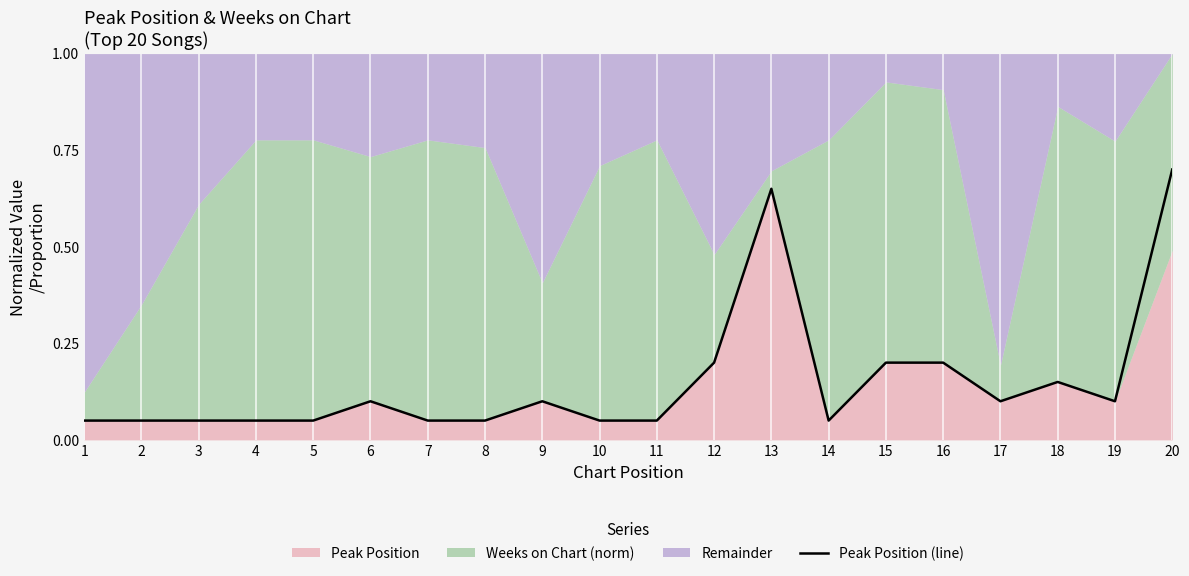

True or false: the data shows 0.0 at 17.

False